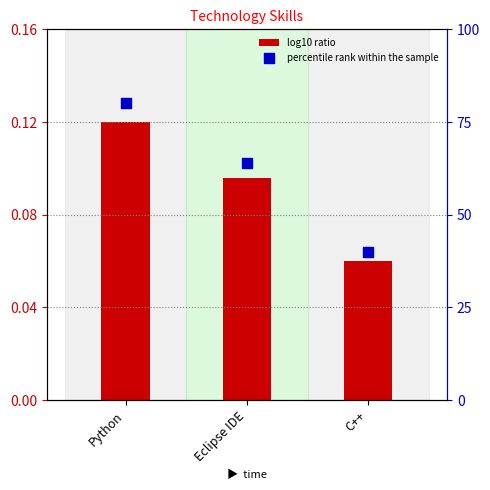

At which category is the sum across all series the highest?

Python